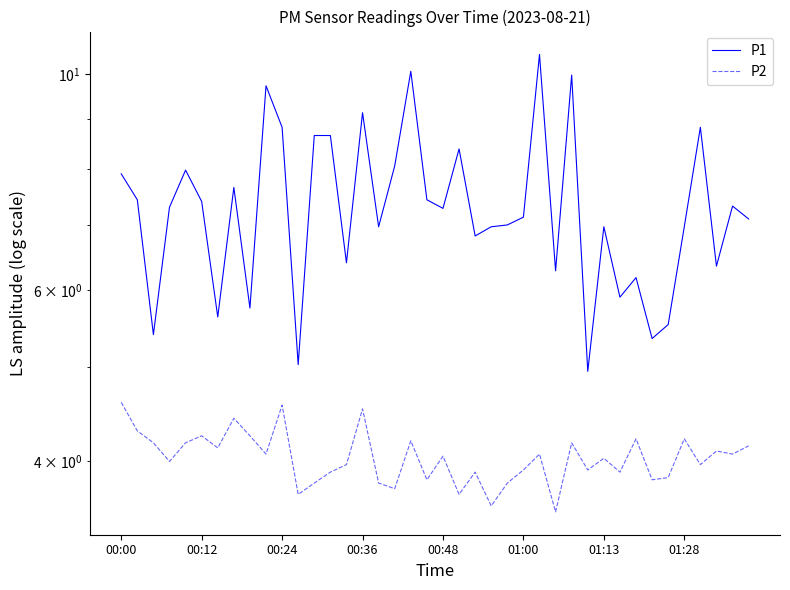

How many values in the P1 series exceed 7?

22